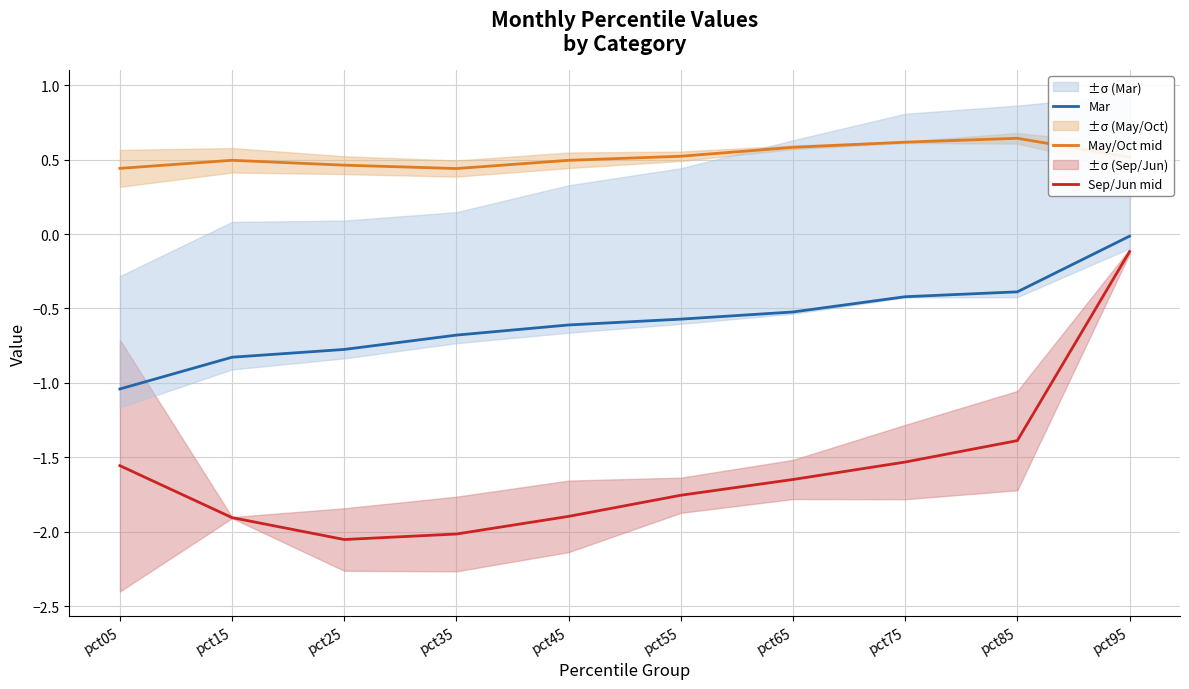

The May/Oct mid series shows 0.4 at pct05. True or false?

True